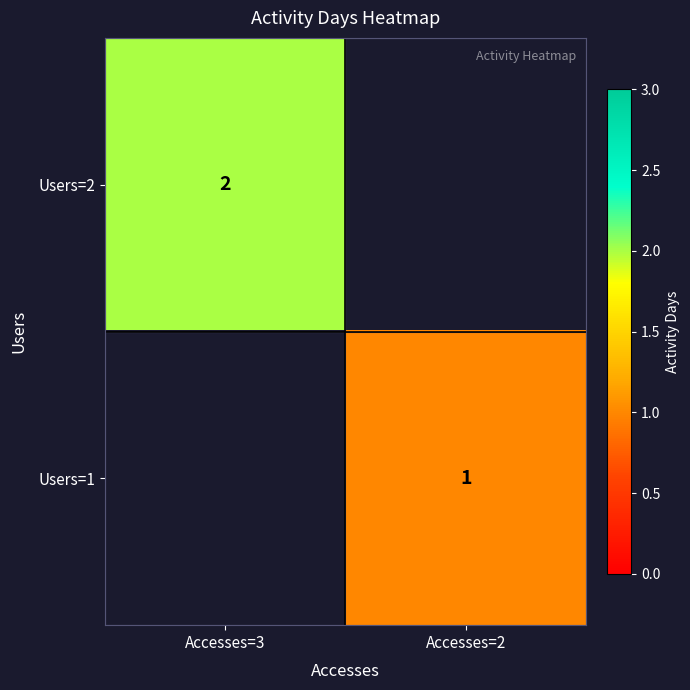

True or false: Users=1 has a value of 1 at Accesses=2.

True